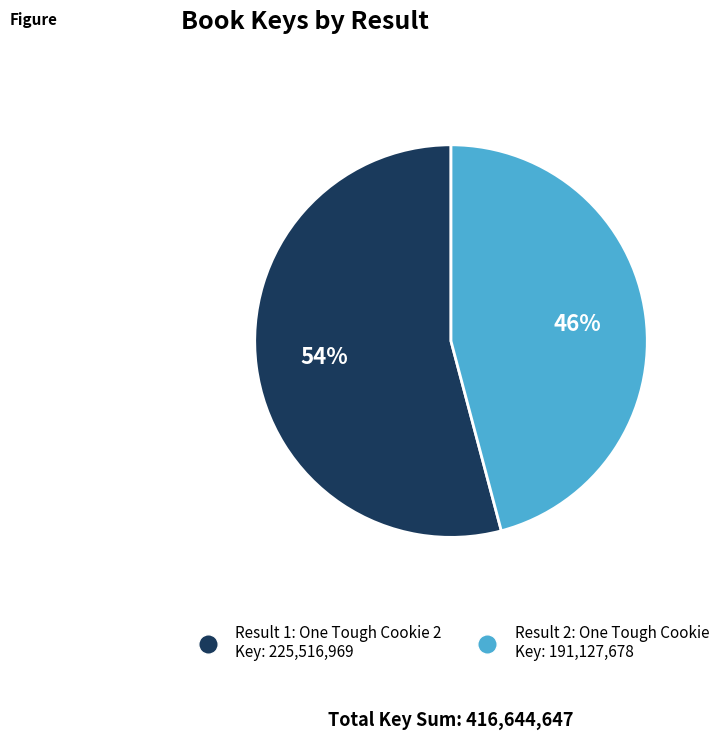

What is the ratio of the value at Result 1: One Tough Cookie 2 Key: 225,516,969 to the value at Result 2: One Tough Cookie Key: 191,127,678?

1.2